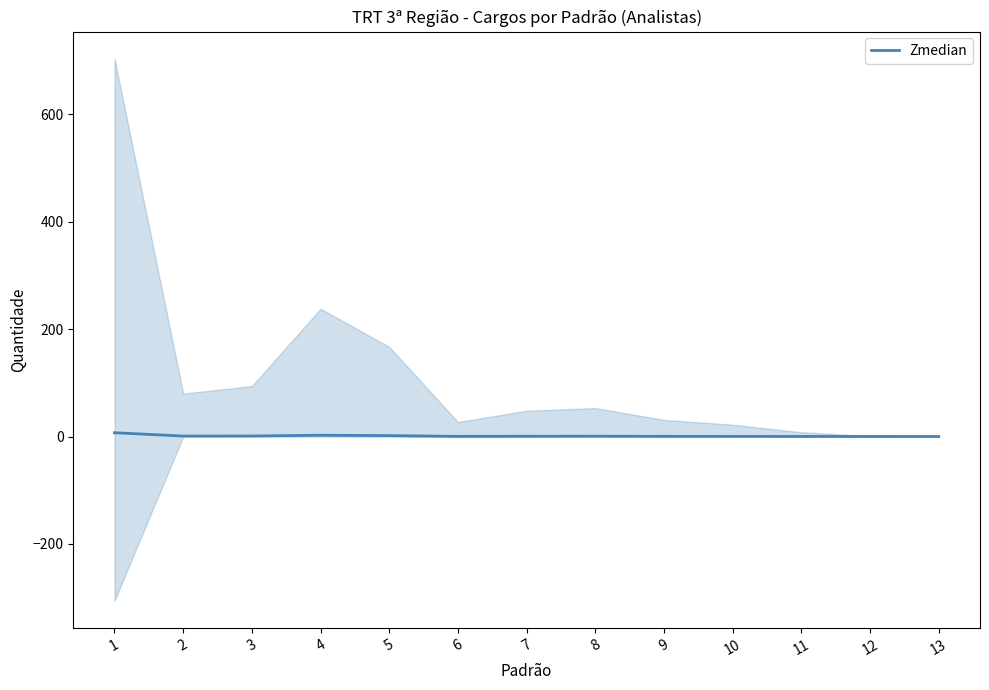

Reading right to left, extract all data points from this chart.

0.0	0.0	0.1	0.2	0.3	0.5	0.5	0.3	1.7	2.4	0.9	0.8	7.0